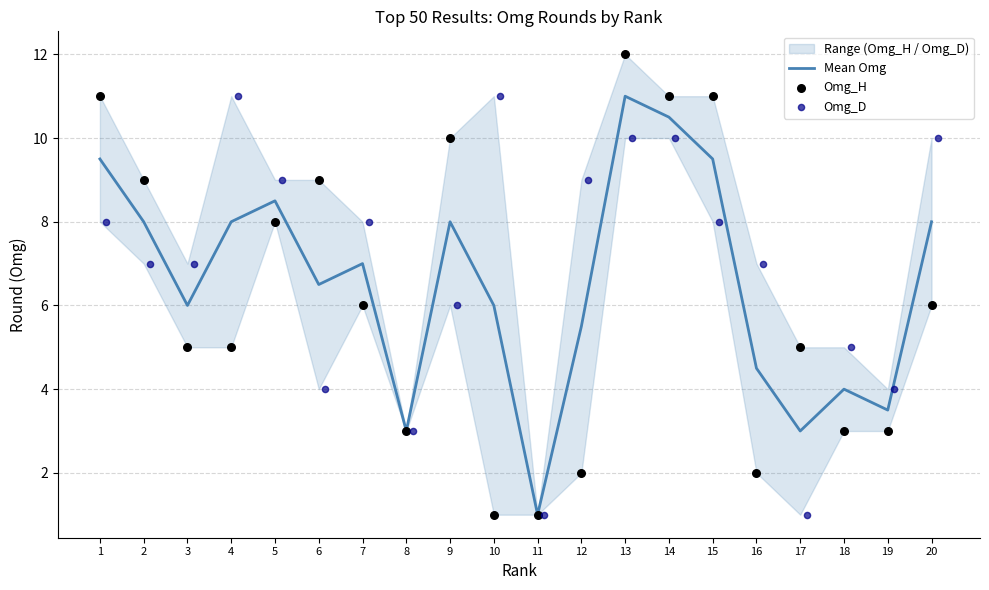

The Mean Omg series shows 3.0 at 8. True or false?

True